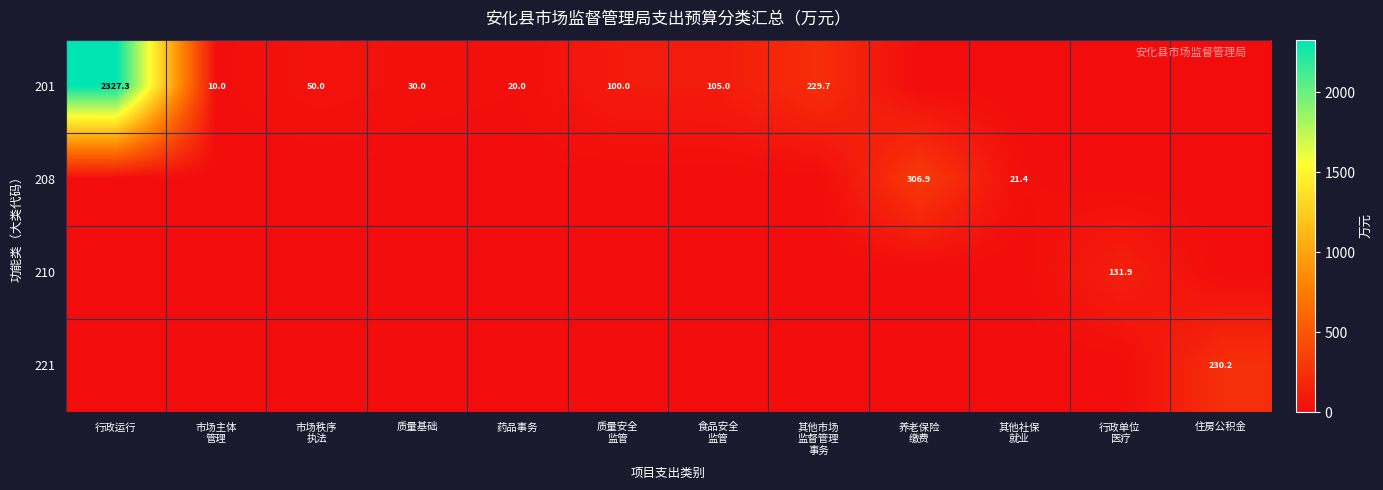

Which label corresponds to the smallest value in the chart?

养老保险
缴费